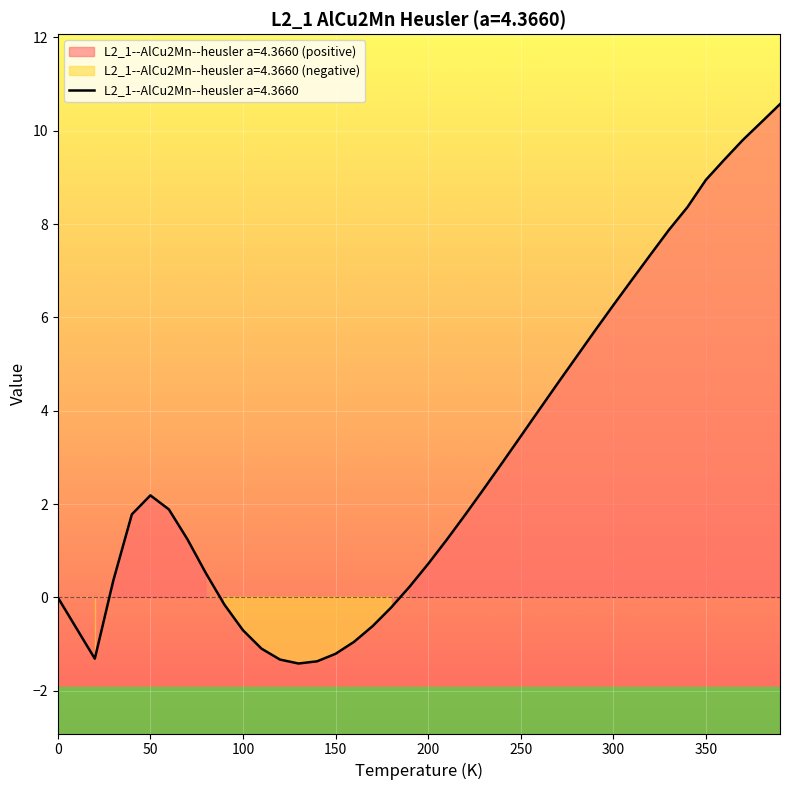

Where does the data first go above 1?

40.0